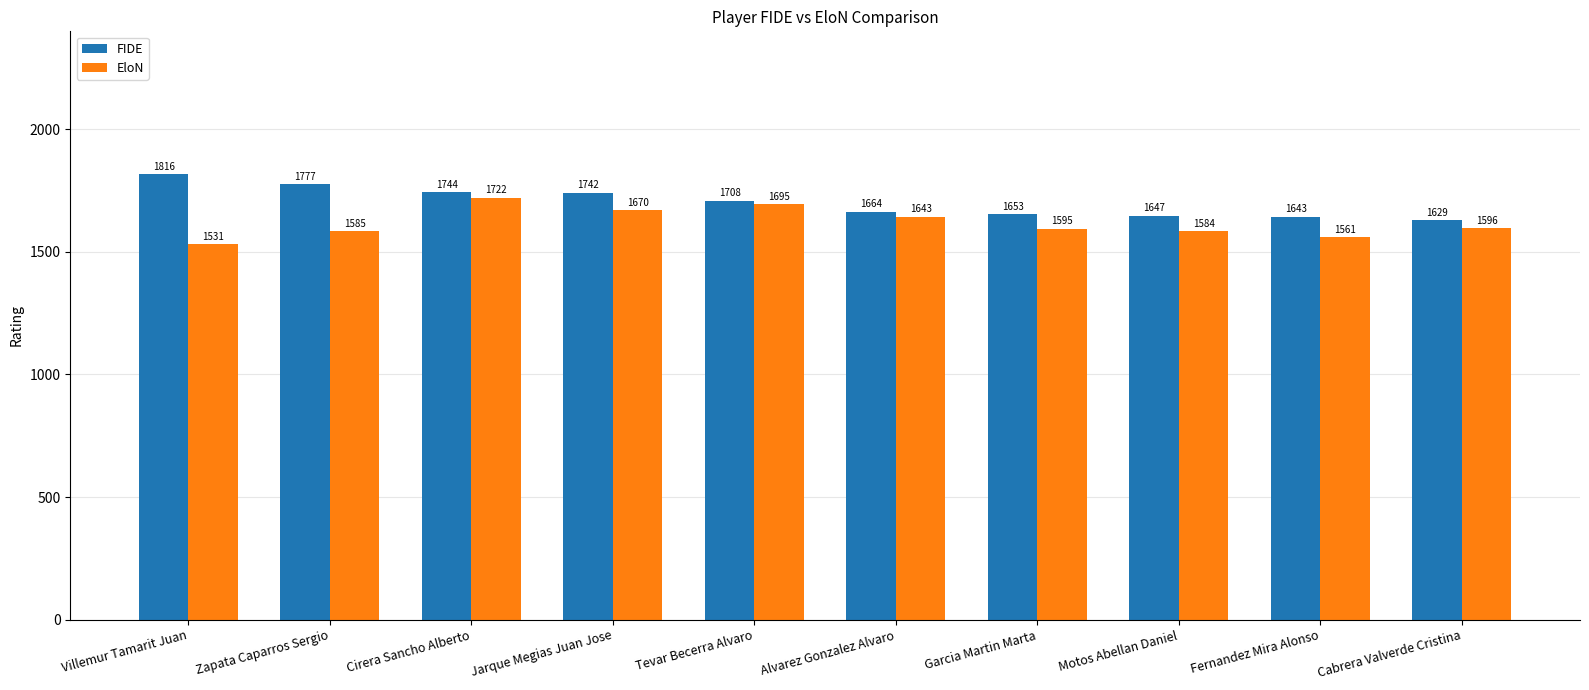

True or false: FIDE has a value of 883 at Cirera Sancho Alberto.

False